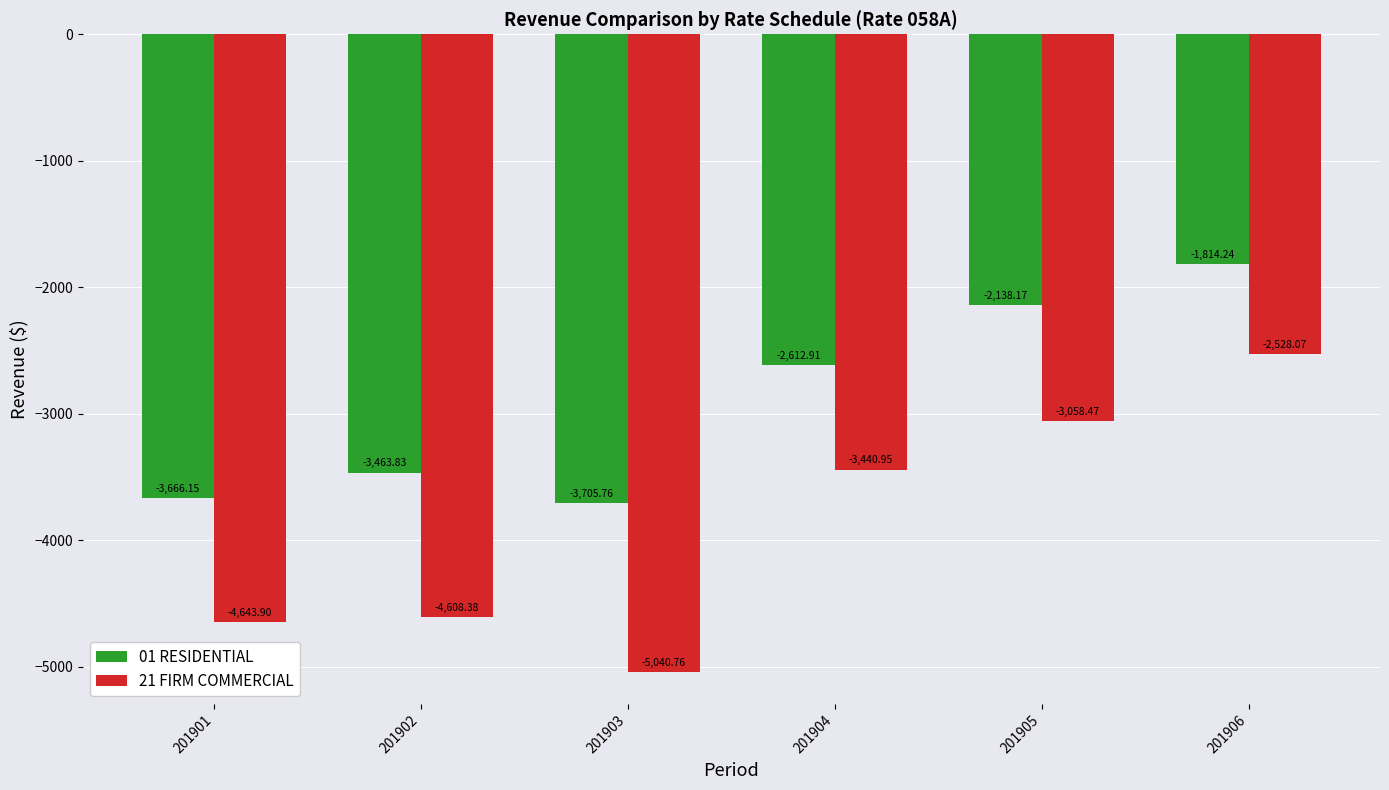

How many values in the 01 RESIDENTIAL series exceed -2612?

2